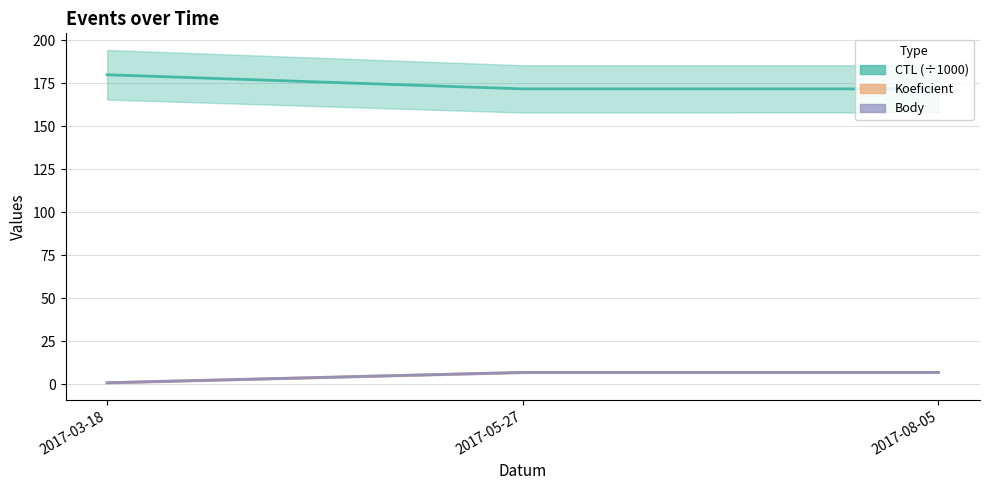

What is the sum of all Body values?

15.0